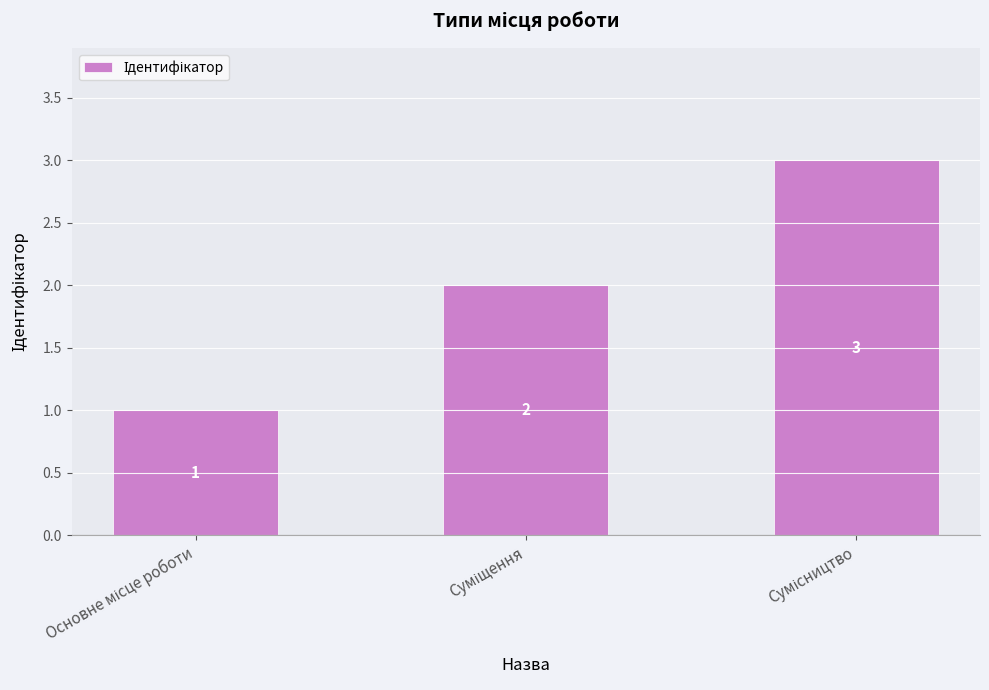

What is the value of the 3rd bar from the left?

3